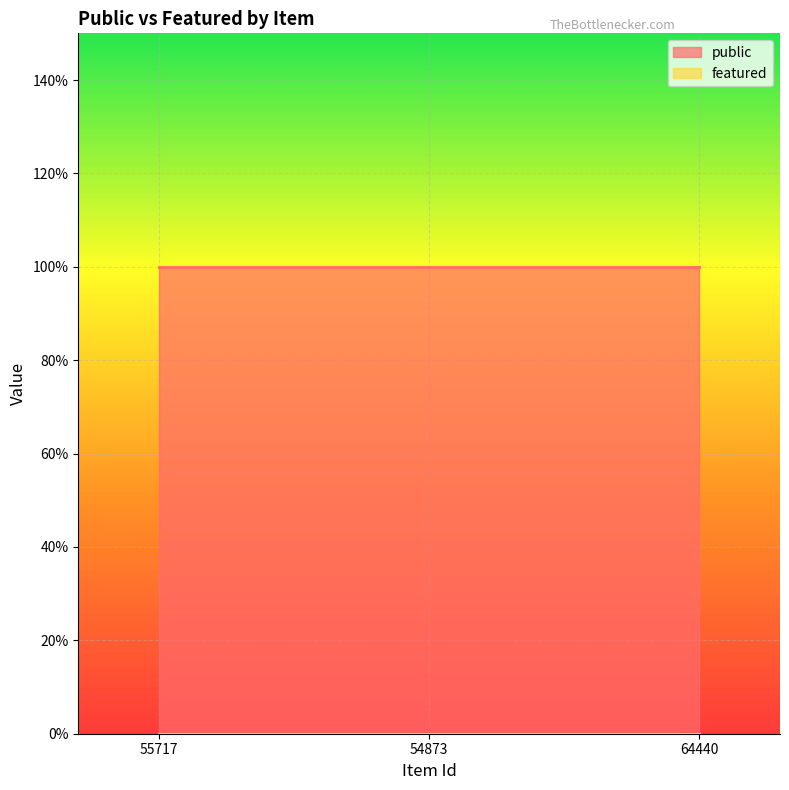

Reading left to right, list all the values displayed in this chart.

public: 55717=1	54873=1	64440=1
featured: 55717=0	54873=0	64440=0